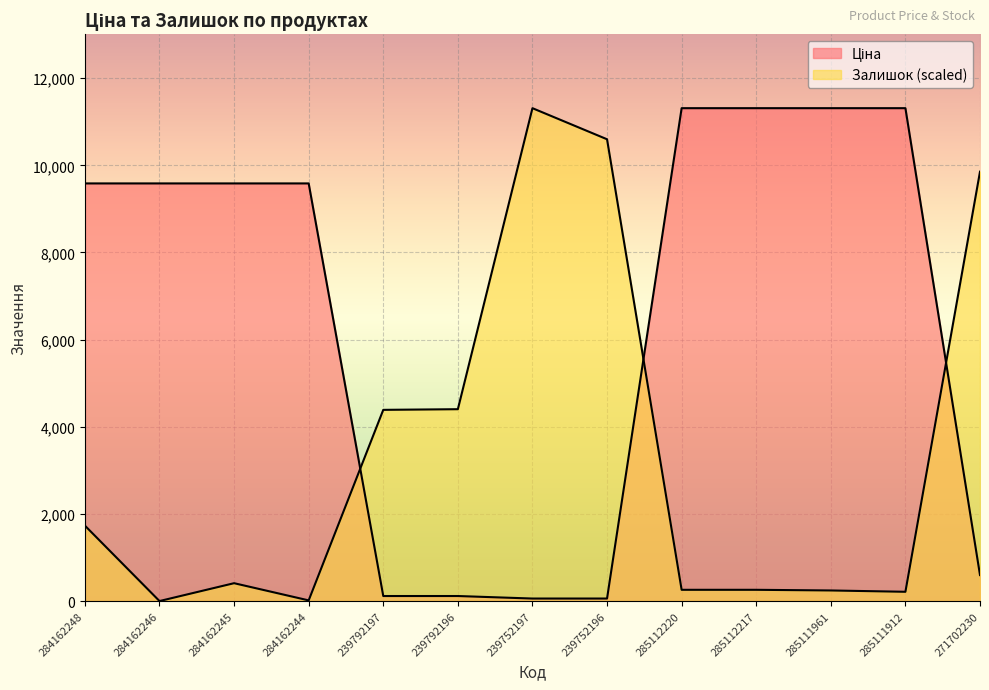

Where is Ціна nearest to the value 5685?

284162248